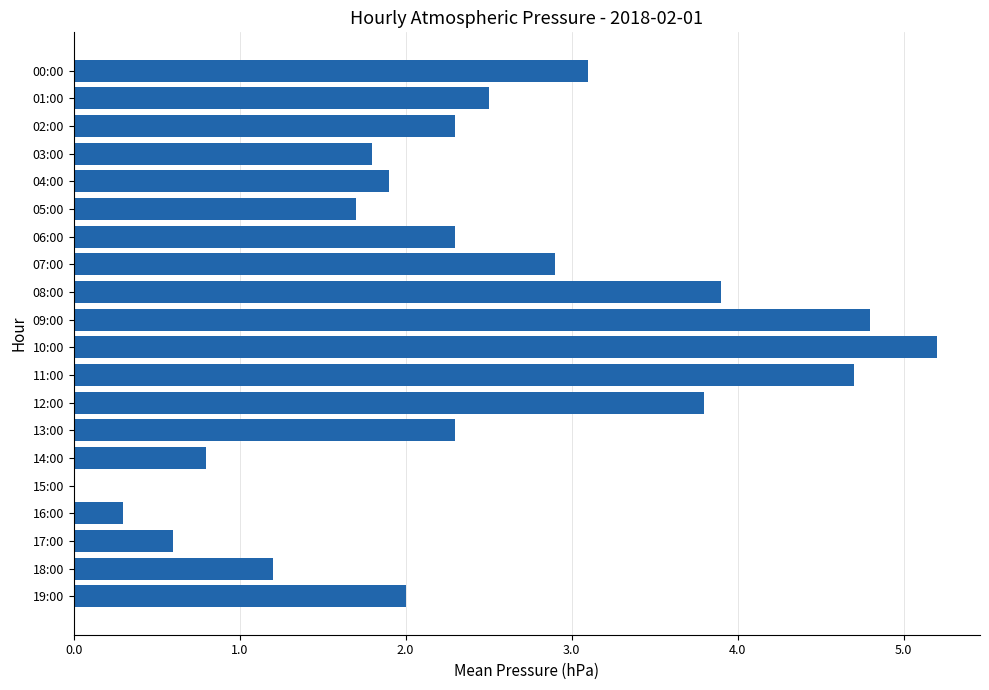

Reading top to bottom, transcribe all the data shown in this chart.

00:00=3.1	01:00=2.5	02:00=2.3	03:00=1.8	04:00=1.9	05:00=1.7	06:00=2.3	07:00=2.9	08:00=3.9	09:00=4.8	10:00=5.2	11:00=4.7	12:00=3.8	13:00=2.3	14:00=0.8	15:00=0.0	16:00=0.3	17:00=0.6	18:00=1.2	19:00=2.0